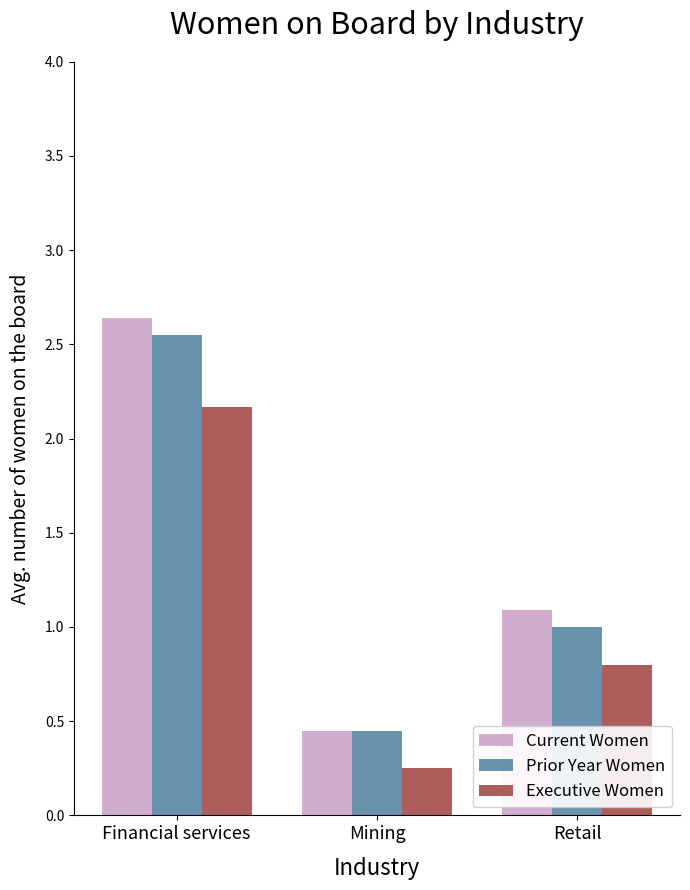

What is the sum of the Executive Women values at Retail and Mining?

1.1